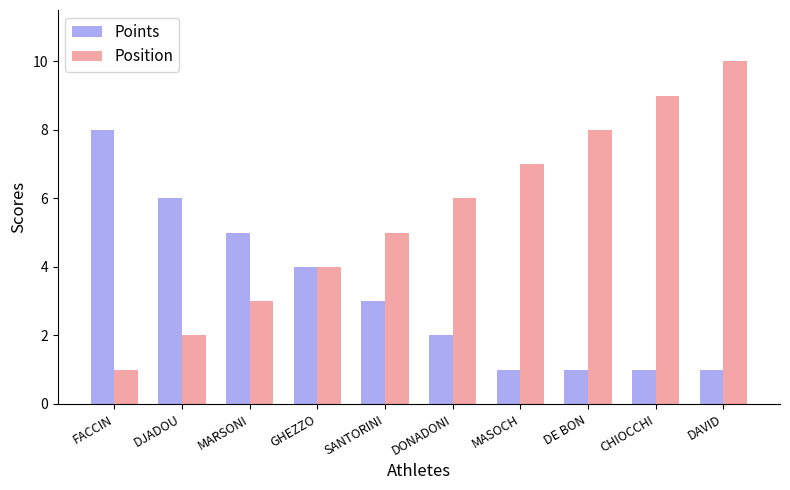

What is the average value of the Position series?

6